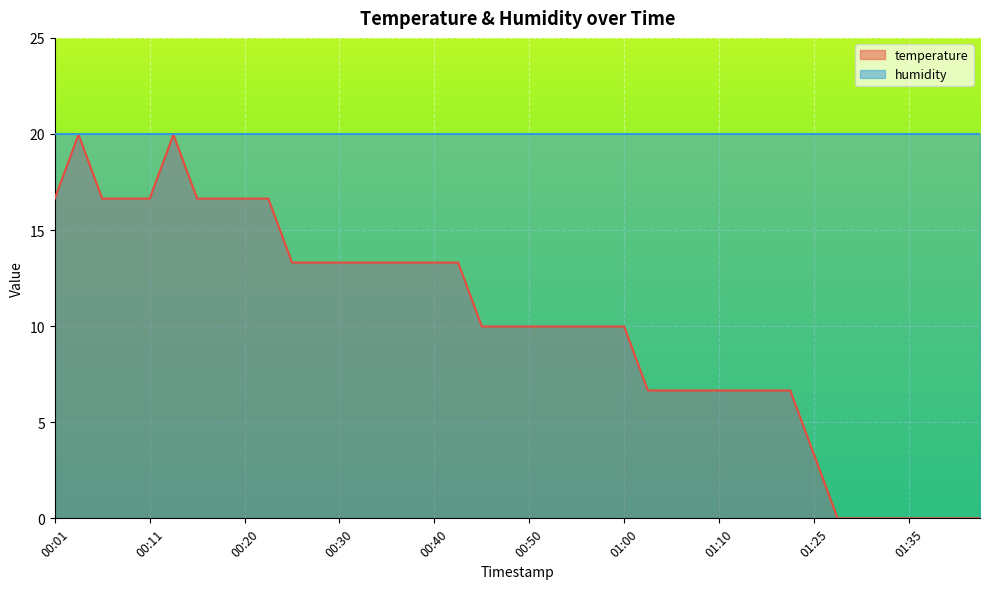

Which label corresponds to the smallest value in the chart?

01:27